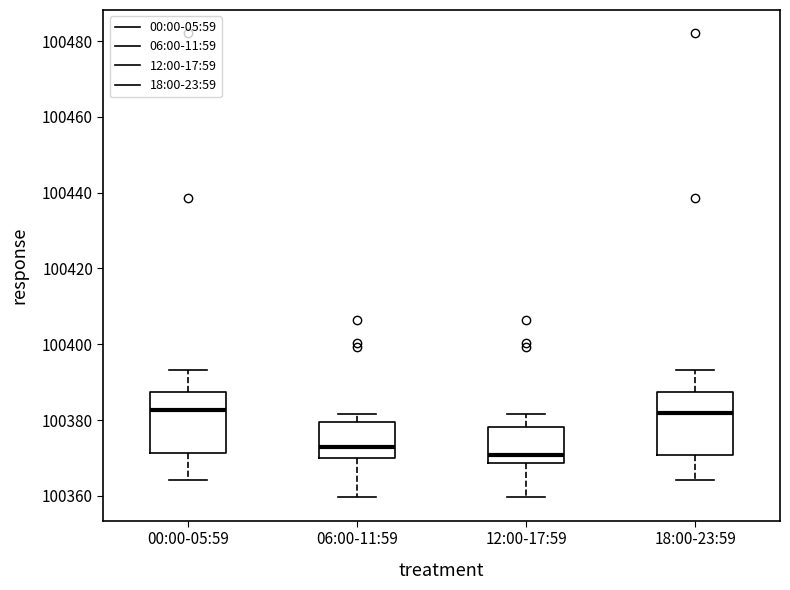

Reading left to right, read every box against the y-axis: the position of its median line, the range the box covers, and the ends of its whiskers. The values are not printed on the chart, so give them approximately, as read against the axis.

00:00-05:59: median 100382, box 100372 to 100388, whiskers 100364 to 100394
06:00-11:59: median 100372, box 100370 to 100380, whiskers 100360 to 100382
12:00-17:59: median 100370, box 100368 to 100378, whiskers 100360 to 100382
18:00-23:59: median 100382, box 100370 to 100388, whiskers 100364 to 100394